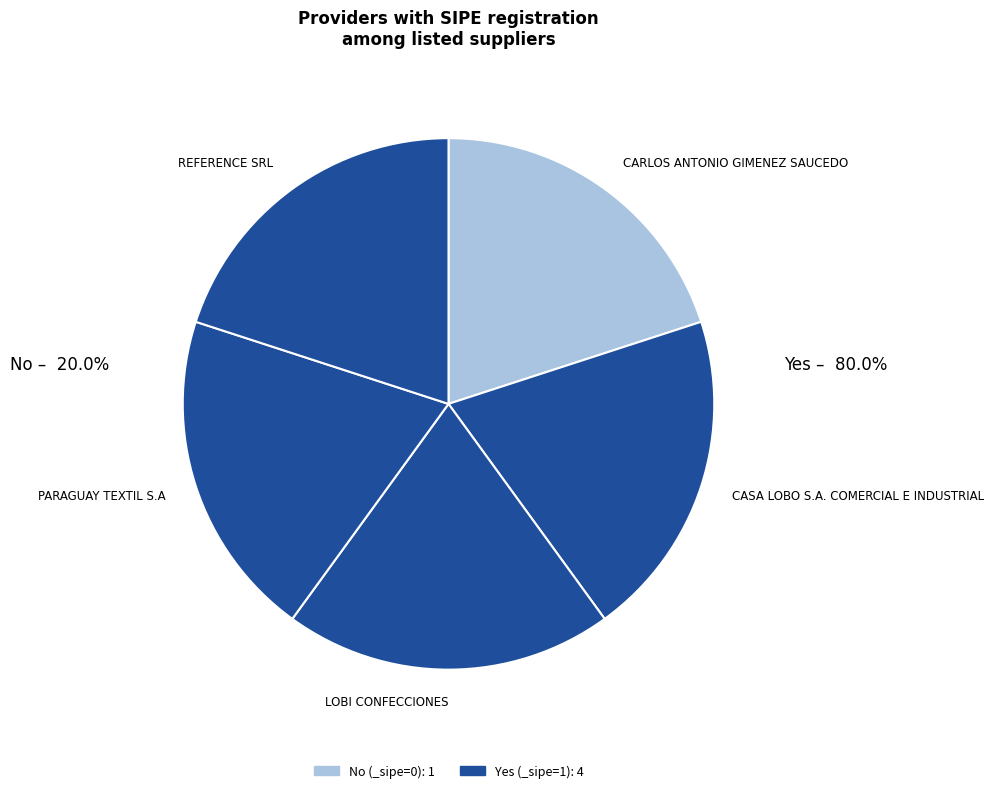

Do REFERENCE SRL and PARAGUAY TEXTIL S.A together represent more than half of the pie?

No